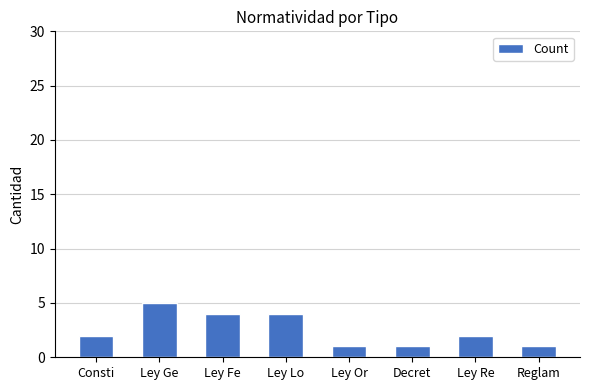

What is the sum of the values at Ley Fe and Consti?

6